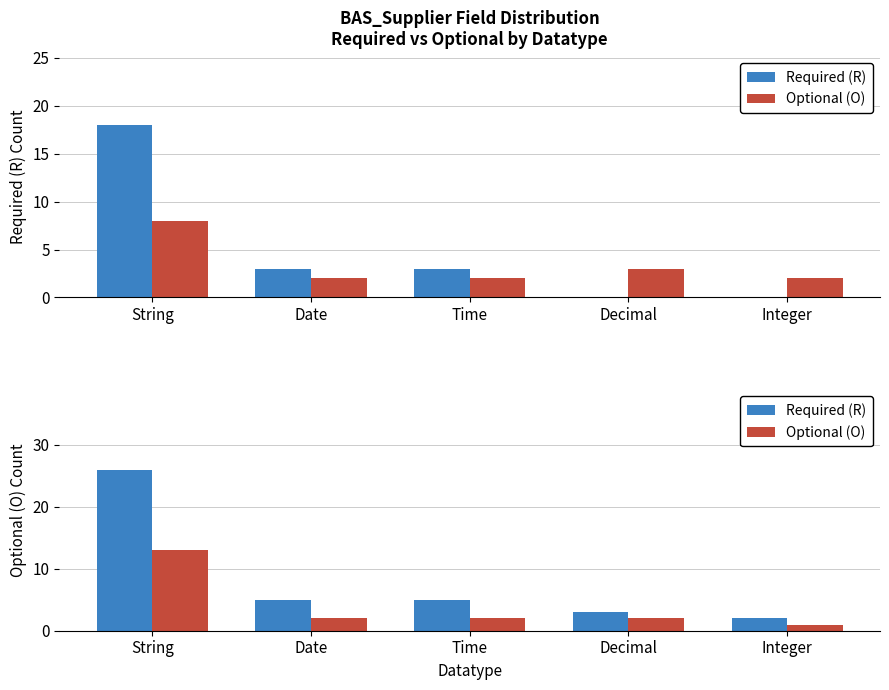

Are the bars grouped side by side (vs. stacked)?

Yes